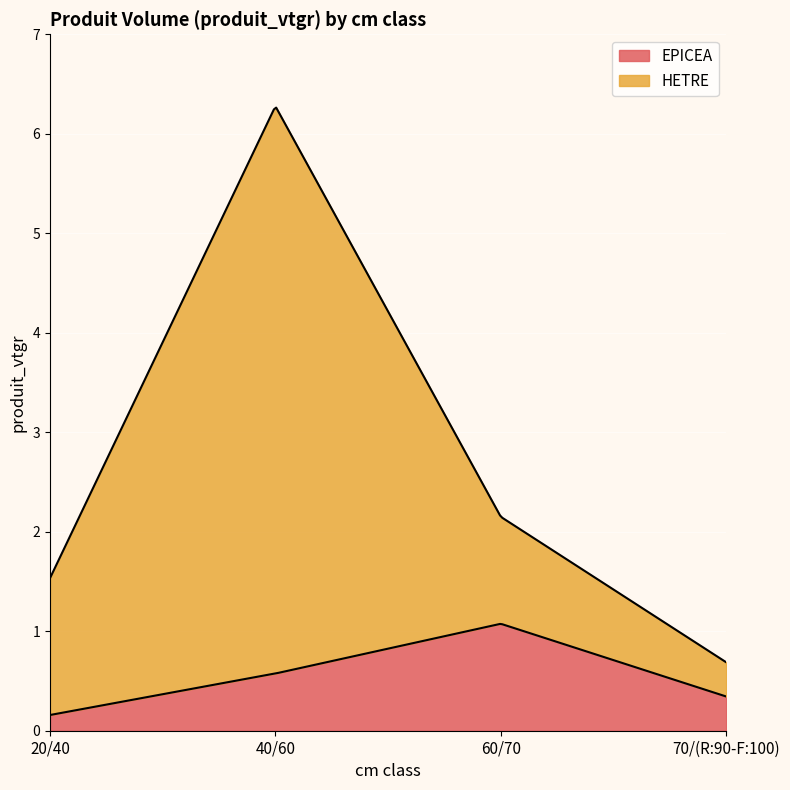

True or false: EPICEA and HETRE intersect in this chart.

False